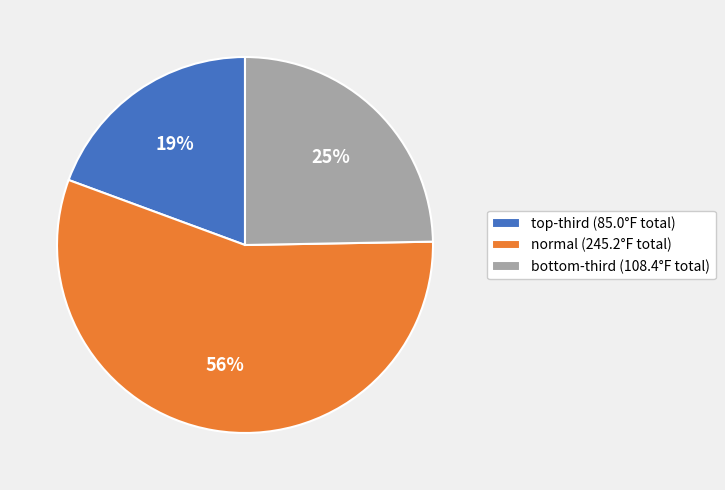

To the nearest percent, what portion does normal (245.2°F total) represent?

56%